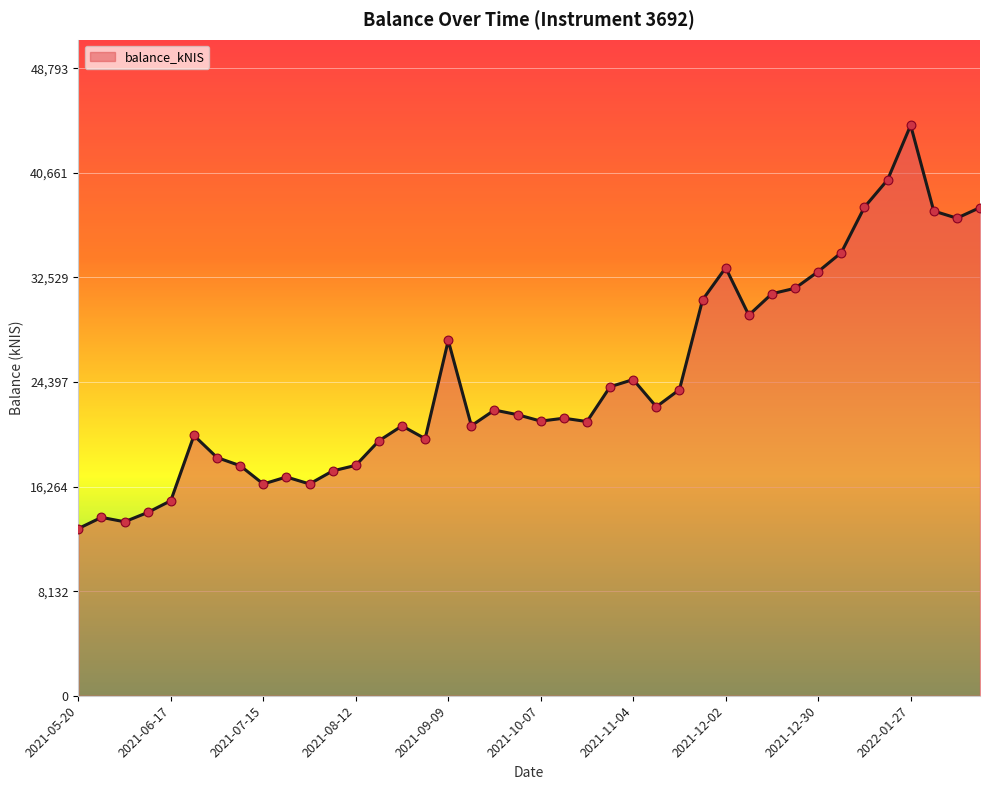

What is the smallest value displayed?

12998.4